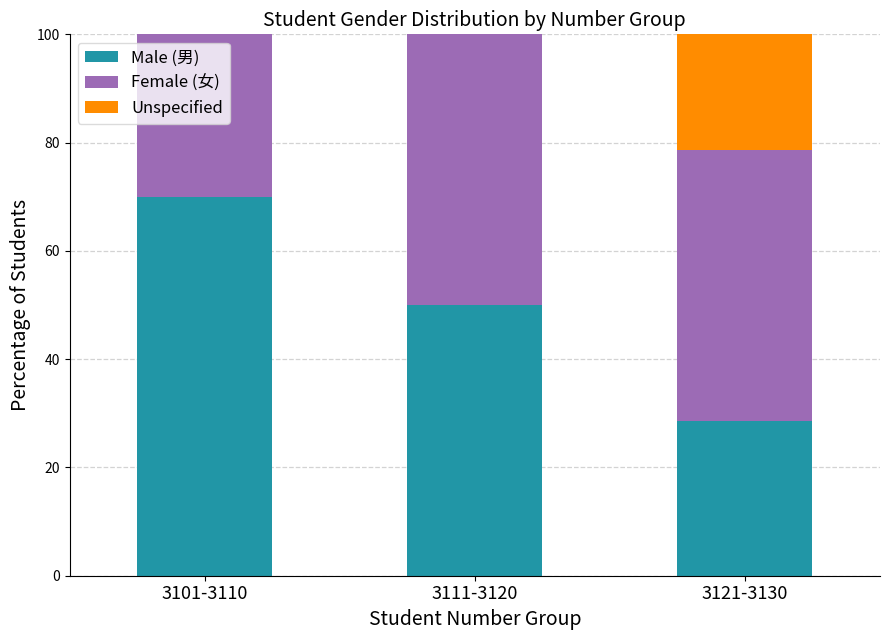

Reading left to right, transcribe the values for Male (男).

3101-3110=70.0	3111-3120=50.0	3121-3130=28.6